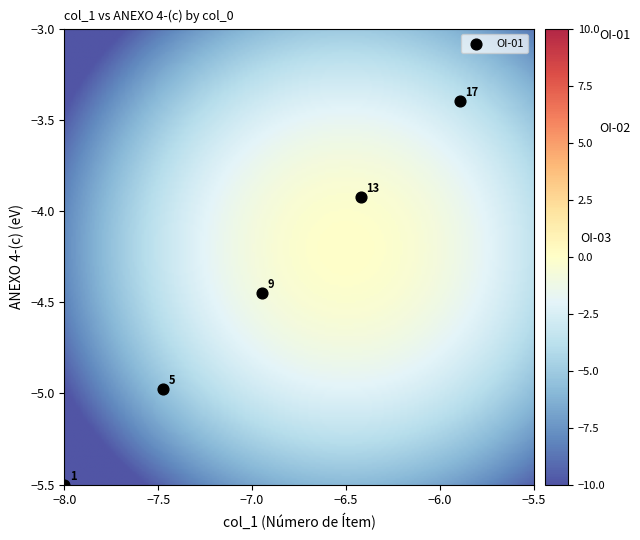

What is the range of X values (max minus min)?

2.1